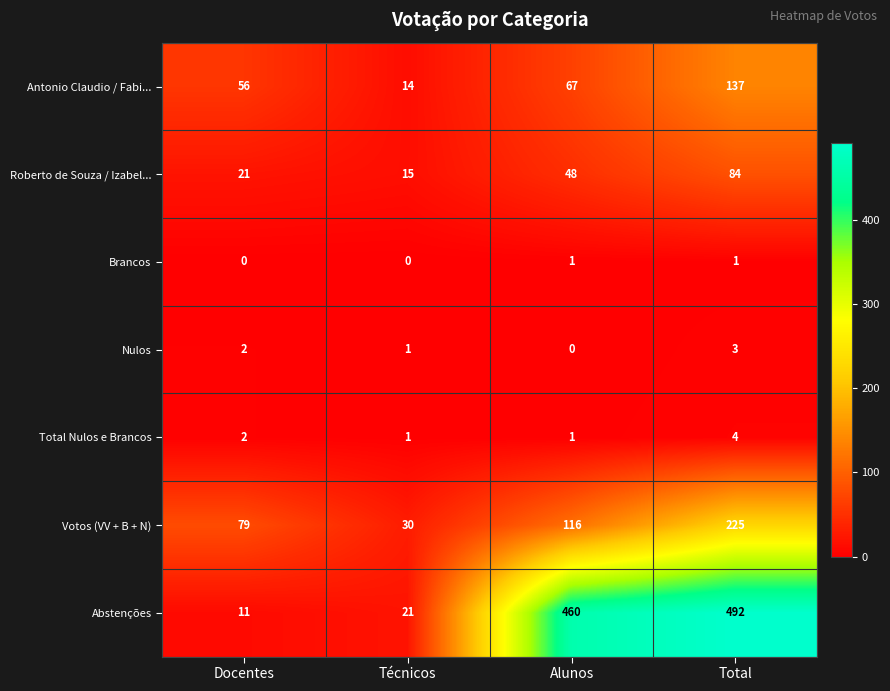

Which series has the largest range (max minus min)?

Abstenções